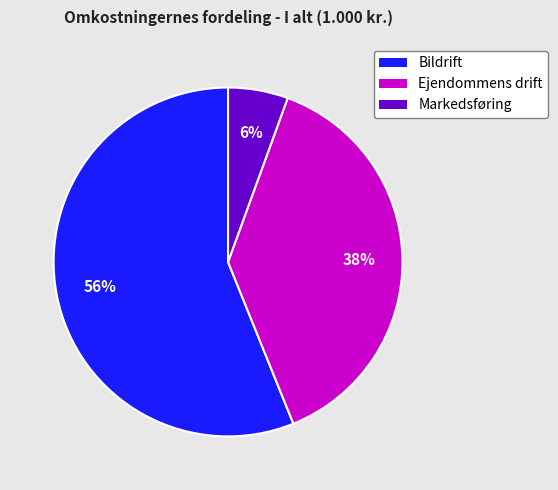

Which category has the smallest portion of the pie?

Markedsføring